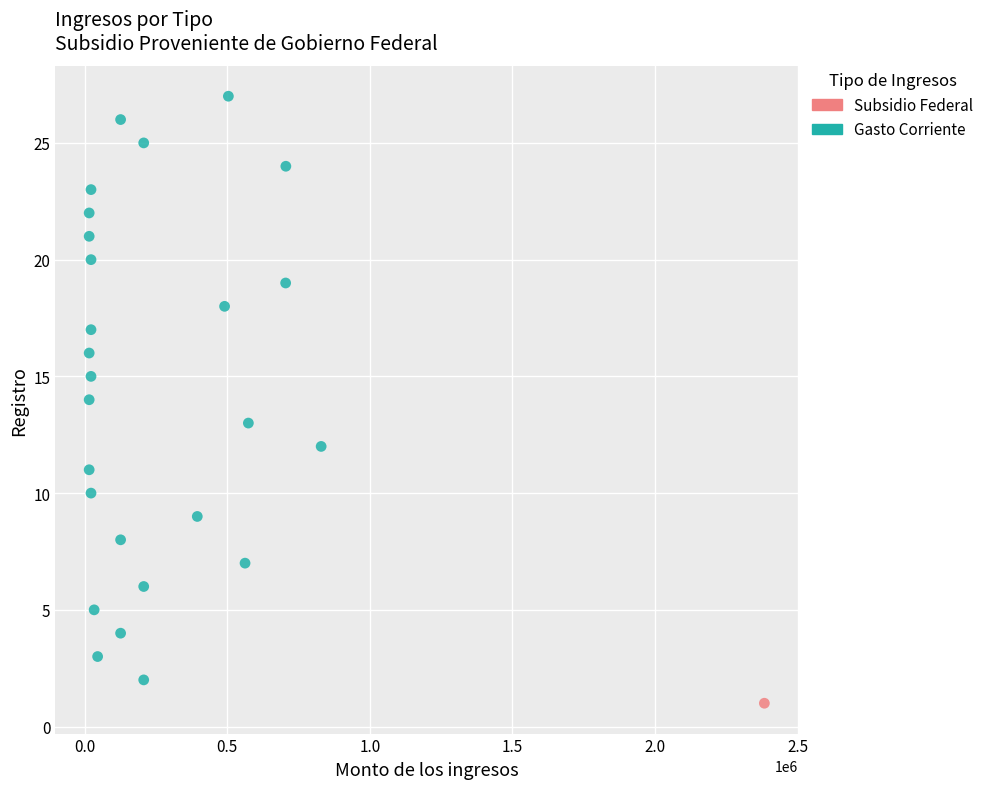

What are all the series names shown in the legend?

Subsidio Federal, Gasto Corriente